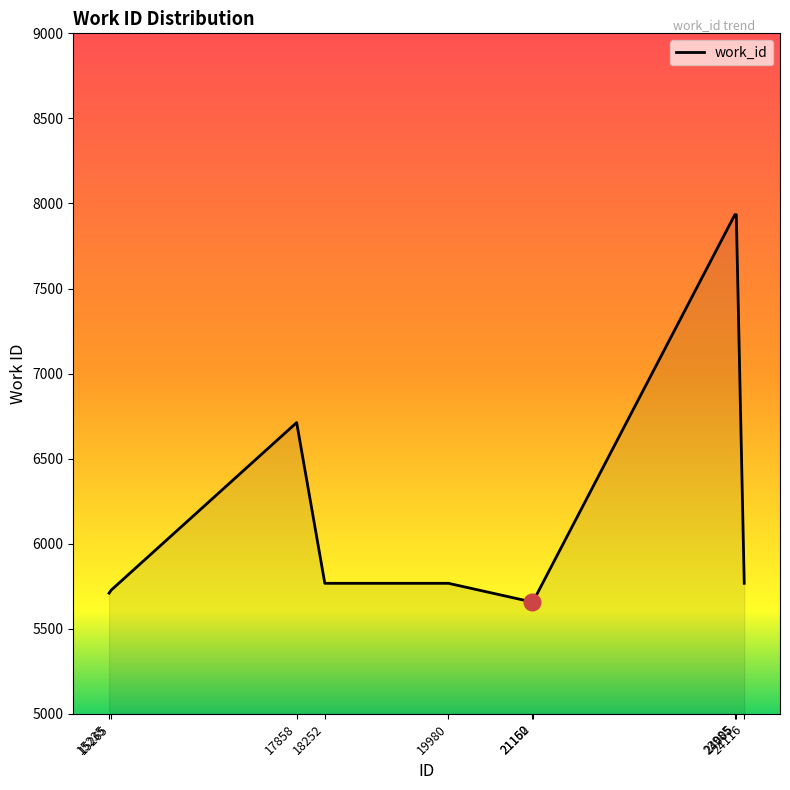

What is the minimum value shown in the chart?

5657